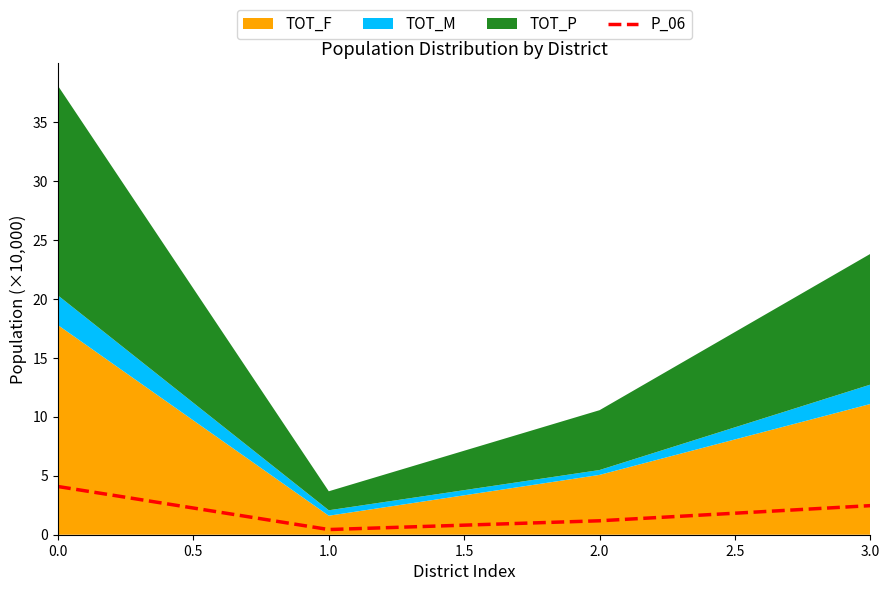

The value of P_06 at 0.0 is 7.2. True or false?

False